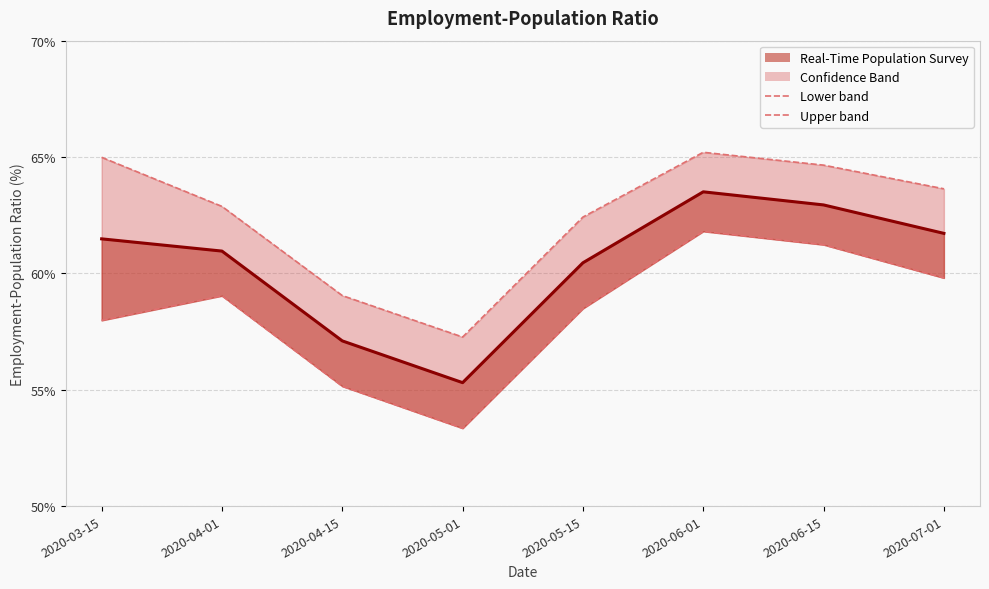

List the series in order of their peak value, highest first.

Upper band, Lower band